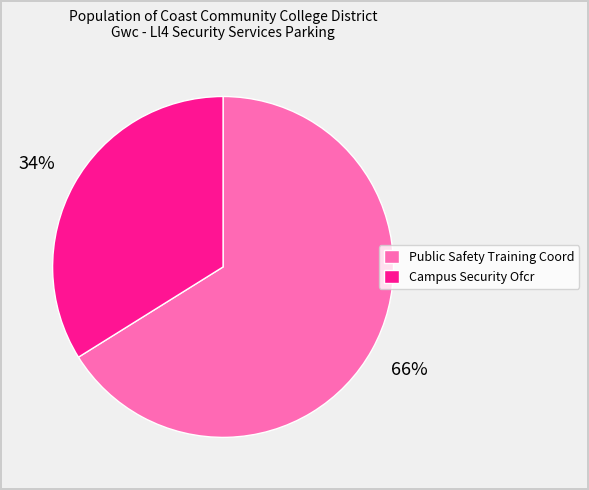

Count the number of slices in the pie.

2